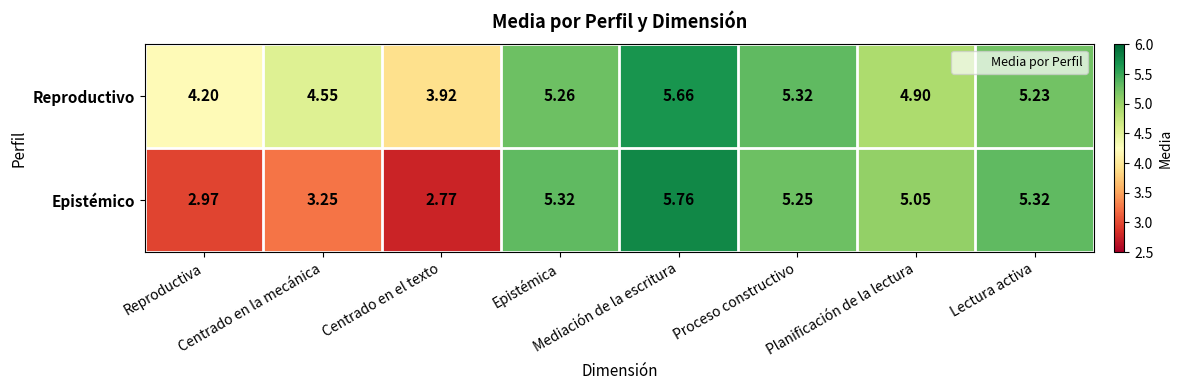

Rank the series by their average value, from lowest to highest.

Epistémico, Reproductivo